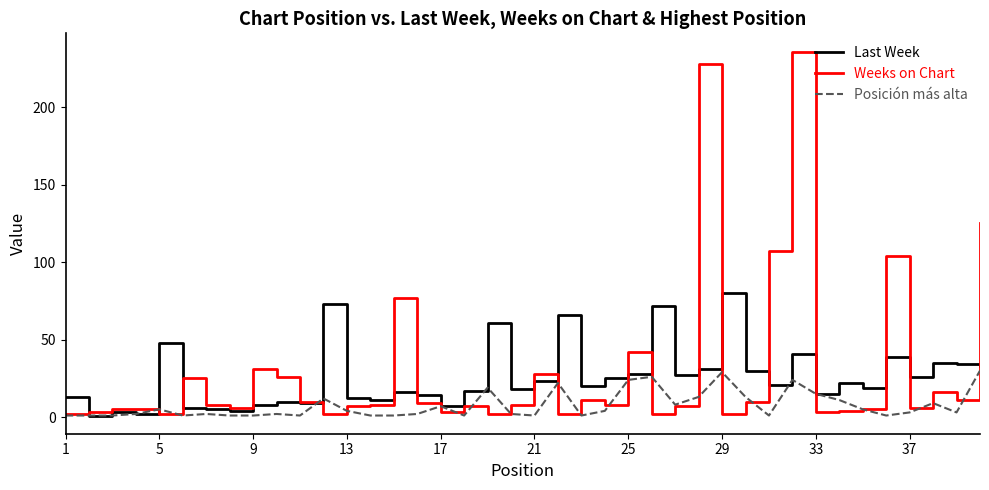

What is the highest value of the Last Week series?

80